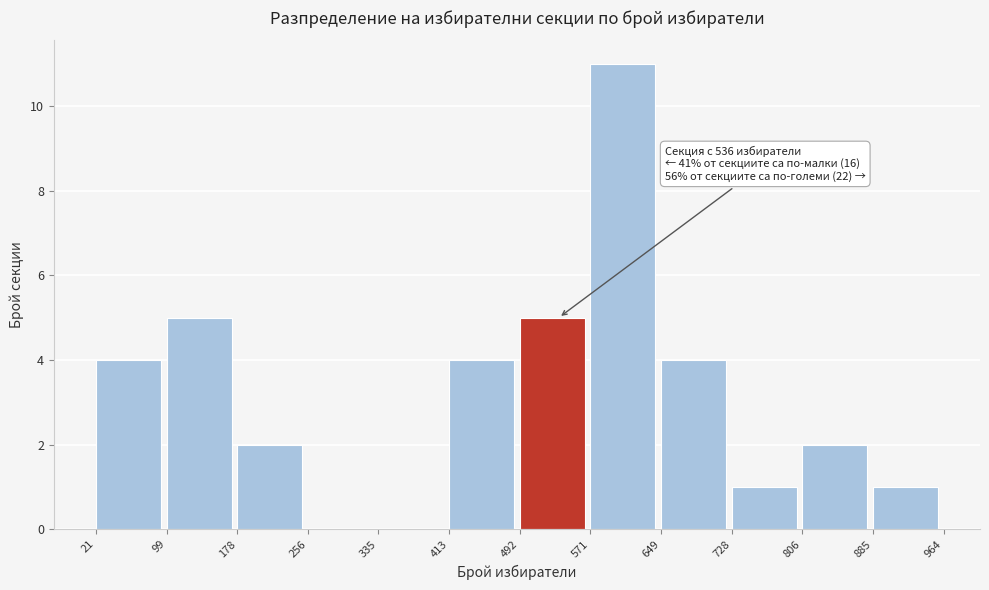

Over which range of the x-axis is the bar tallest?

571 to 649